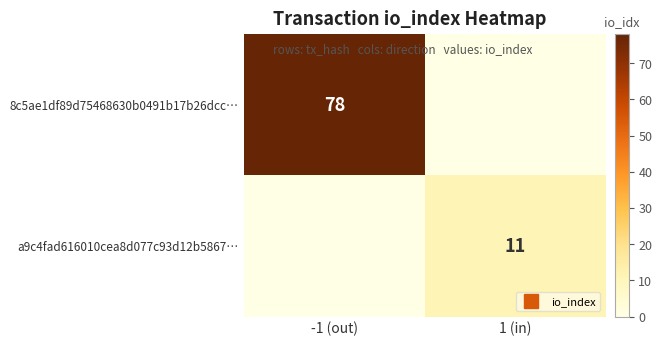

What is the difference between the highest and lowest values at -1 (out)?

78